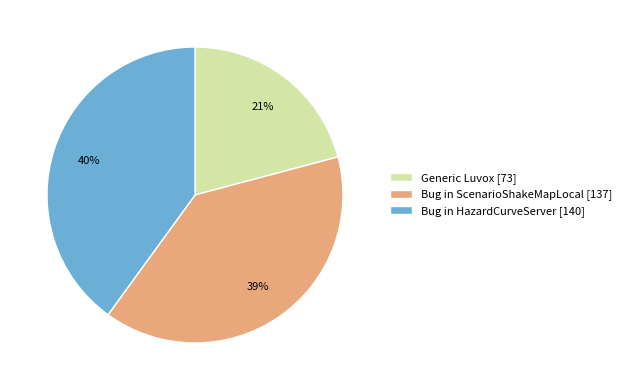

Approximately how many times larger is the value at Bug in ScenarioShakeMapLocal compared to Generic Luvox?

1.9